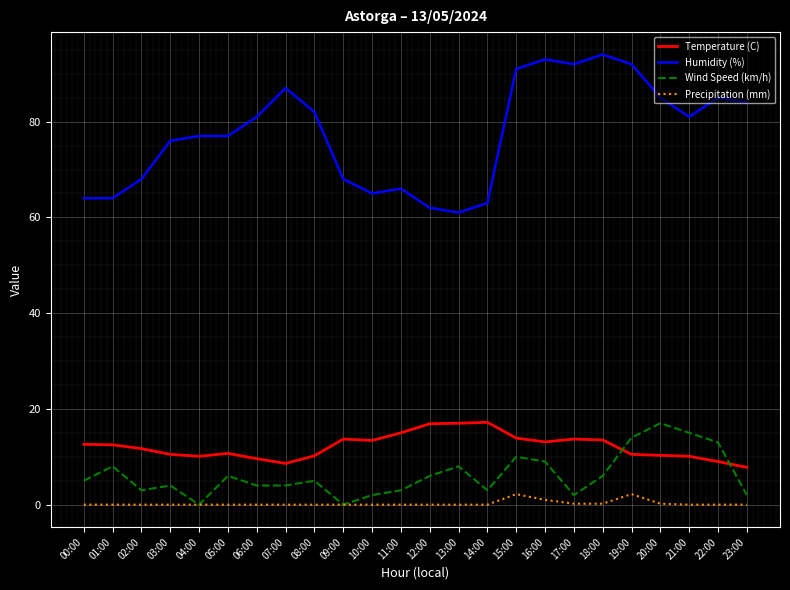

Rank the series at 08:00 from lowest to highest value.

Precipitation (mm), Wind Speed (km/h), Temperature (C), Humidity (%)